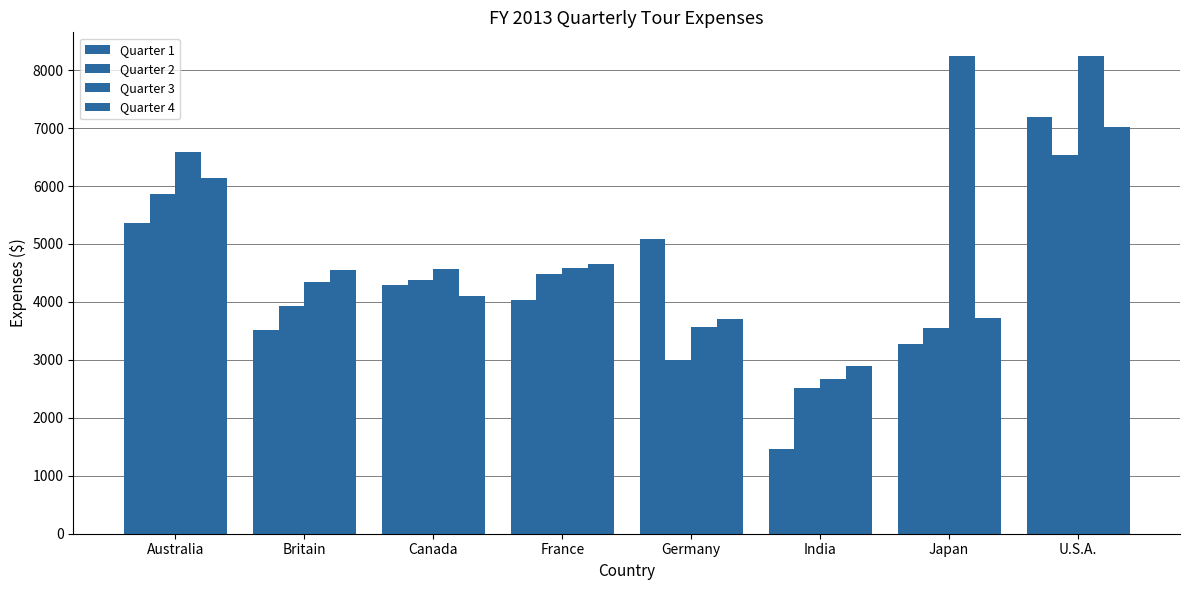

What is the sum of all Quarter 4 values?

36789.3